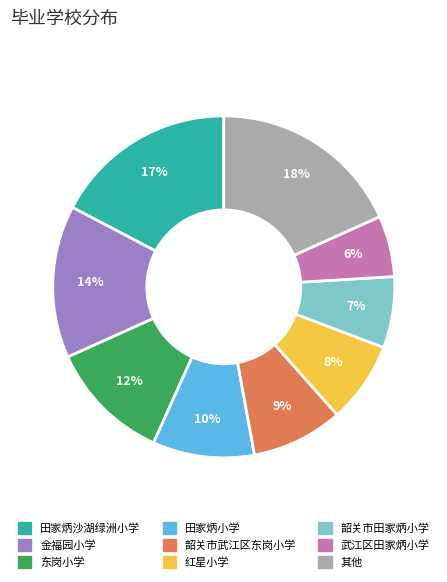

To the nearest percent, what is the difference between the largest and smallest slice percentages?

12%